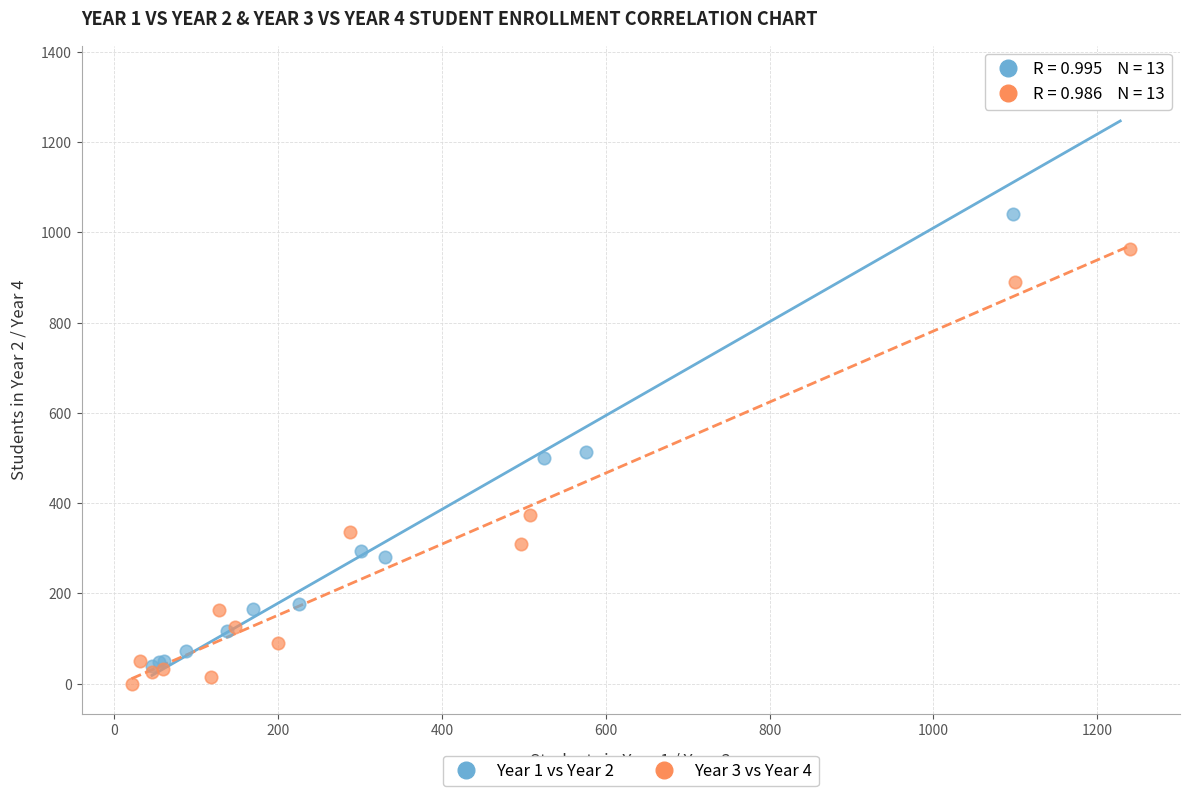

Which series has the largest Y range (max minus min)?

Year 1 vs Year 2